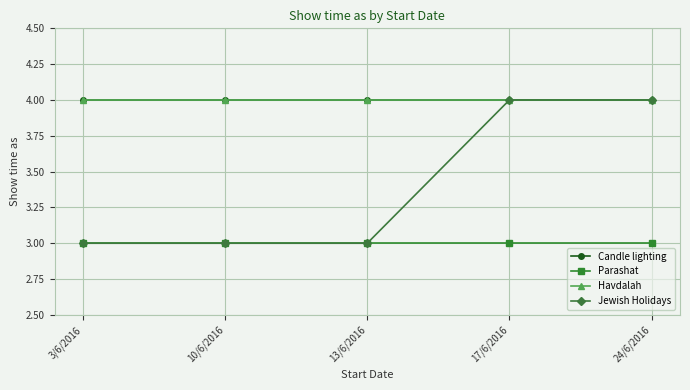

Which category has the highest value in the Candle lighting series?

3/6/2016